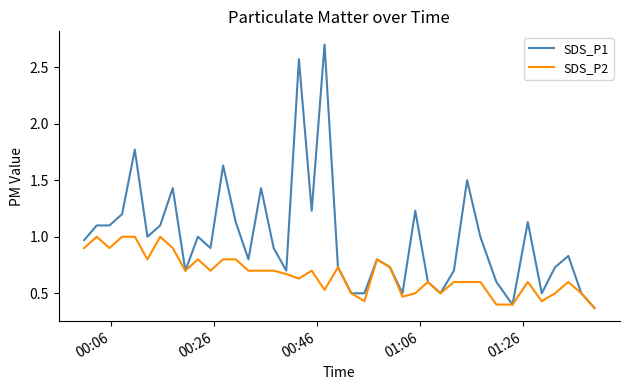

Rank the series by their maximum value, from highest to lowest.

SDS_P1, SDS_P2